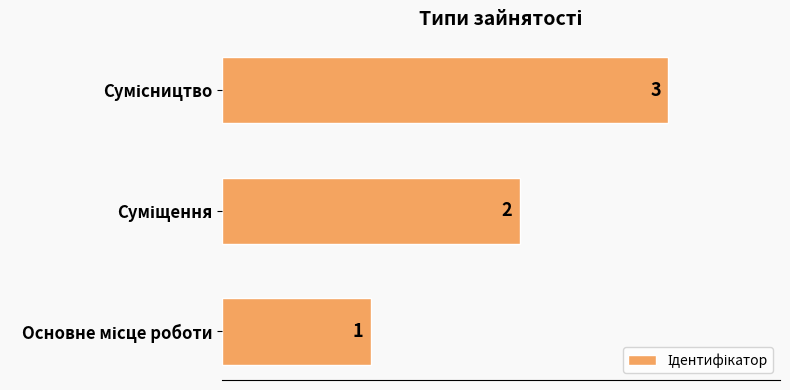

What is the maximum value shown in the chart?

3